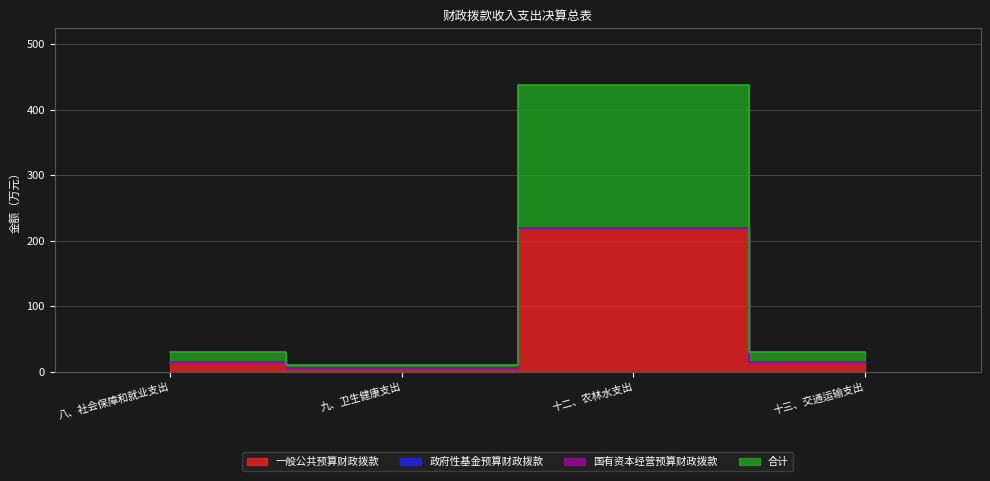

What is the approximate value of 一般公共预算财政拨款 at 十二、农林水支出?

218.6